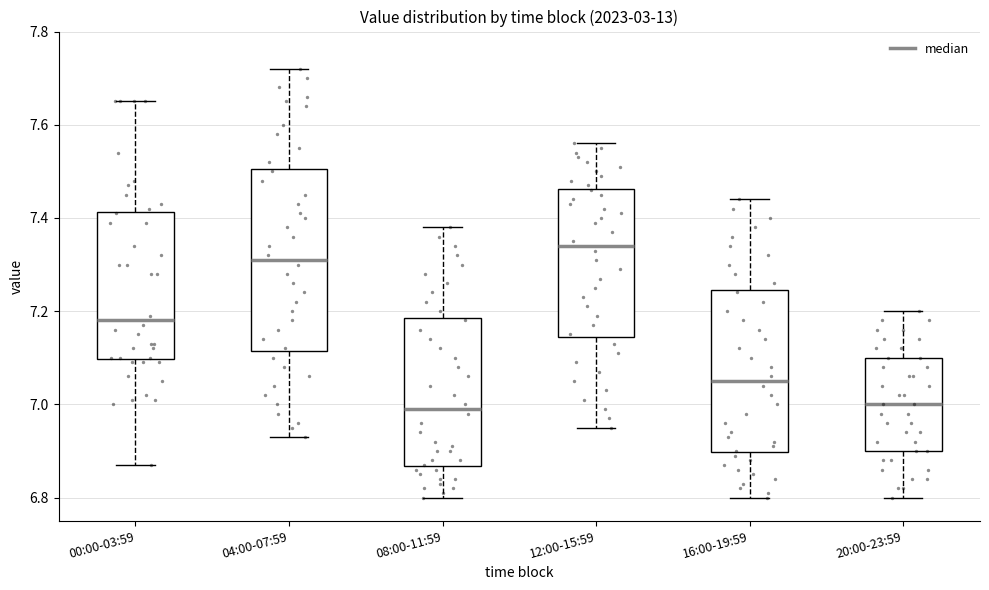

Reading left to right, transcribe this box plot: for each box, give where its median line is, the range the box spans, and where its two whiskers end, as read against the y-axis. The values are not printed on the chart, so give them approximately, as read against the axis.

00:00-03:59: median 7.18, box 7.10 to 7.42, whiskers 6.88 to 7.66
04:00-07:59: median 7.32, box 7.12 to 7.50, whiskers 6.94 to 7.72
08:00-11:59: median 7.00, box 6.86 to 7.18, whiskers 6.80 to 7.38
12:00-15:59: median 7.34, box 7.14 to 7.46, whiskers 6.96 to 7.56
16:00-19:59: median 7.06, box 6.90 to 7.24, whiskers 6.80 to 7.44
20:00-23:59: median 7.00, box 6.90 to 7.10, whiskers 6.80 to 7.20